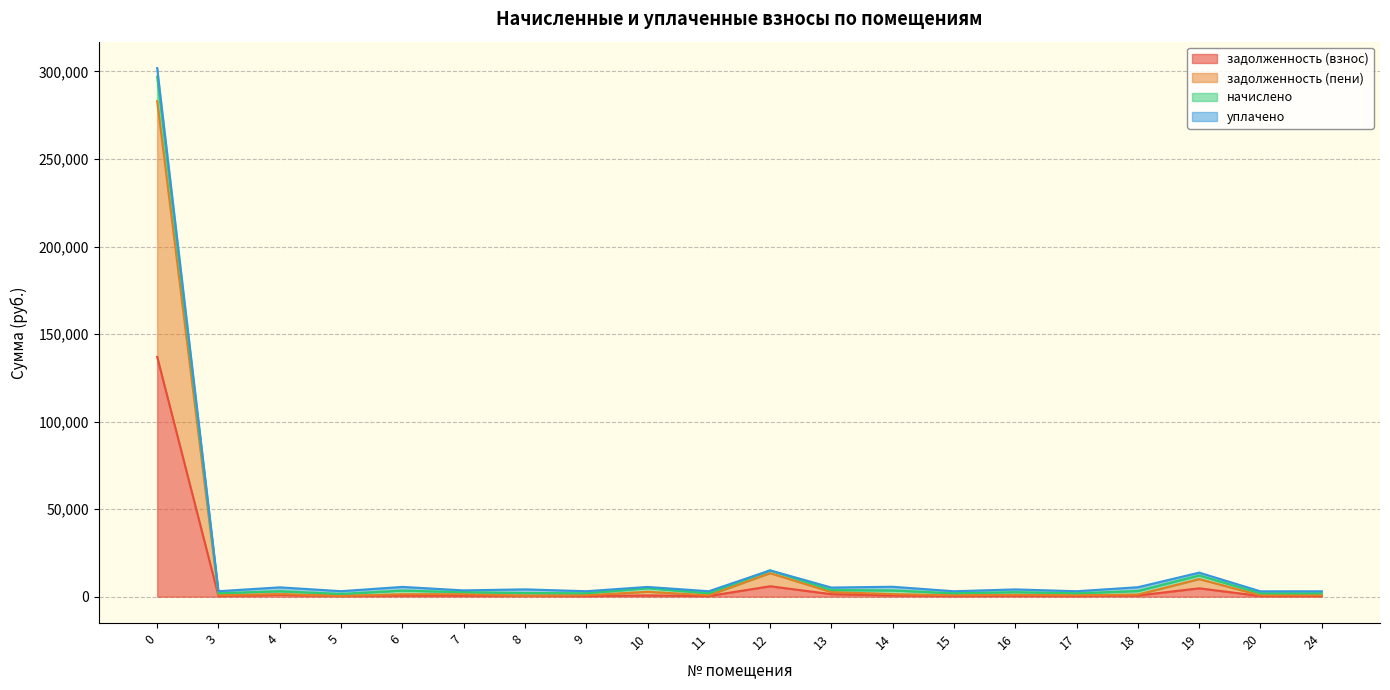

What is the maximum value shown in the chart?

301936.4